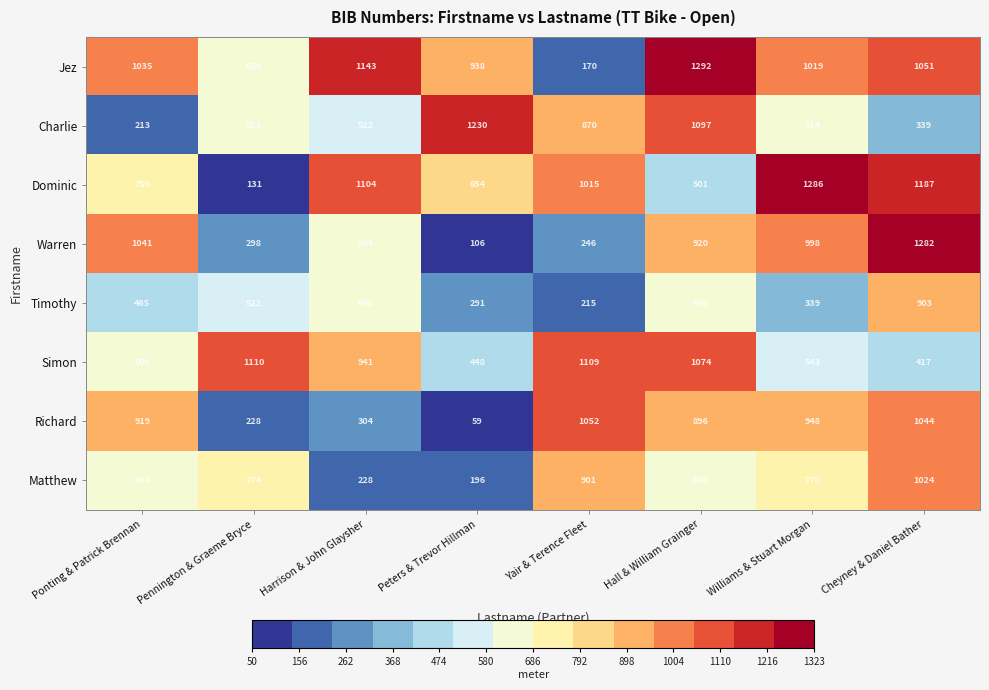

At which label is Jez closest to 731?

Pennington & Graeme Bryce